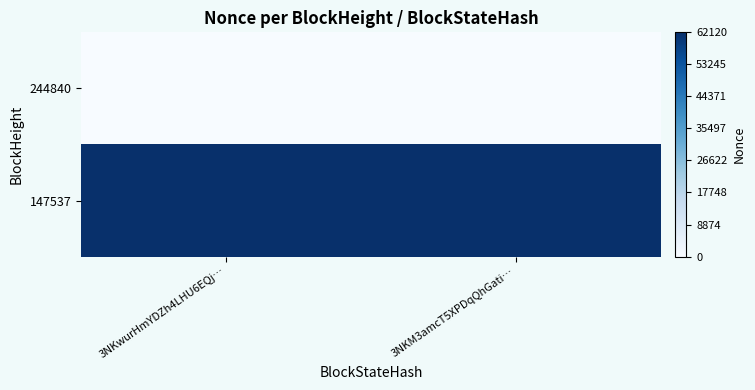

Reading left to right, extract all data points from this chart.

244840: 3NKwurHmYDZh4LHU6EQj…=0	3NKM3amcT5XPDqQhGati…=0
147537: 3NKwurHmYDZh4LHU6EQj…=62120	3NKM3amcT5XPDqQhGati…=62120